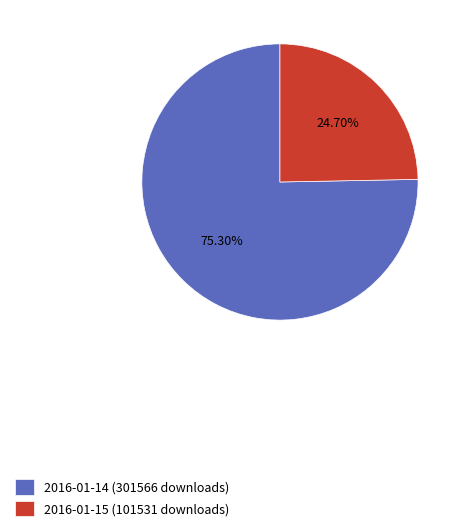

True or false: 2016-01-15 (101531 downloads) accounts for 25% of the total.

True